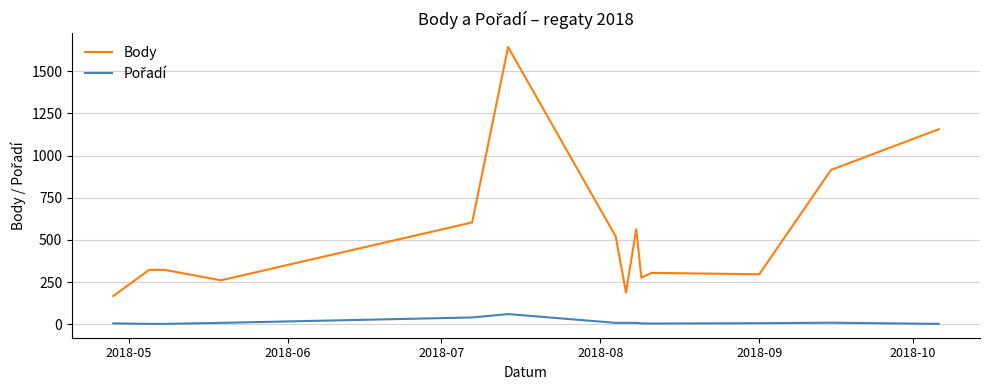

Which series has the largest range (max minus min)?

Body